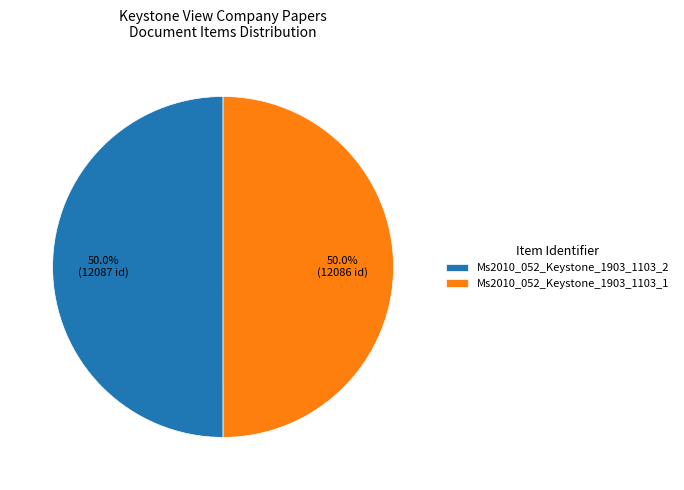

Approximately how many times larger is the value at Ms2010_052_Keystone_1903_1103_1 compared to Ms2010_052_Keystone_1903_1103_2?

1.0